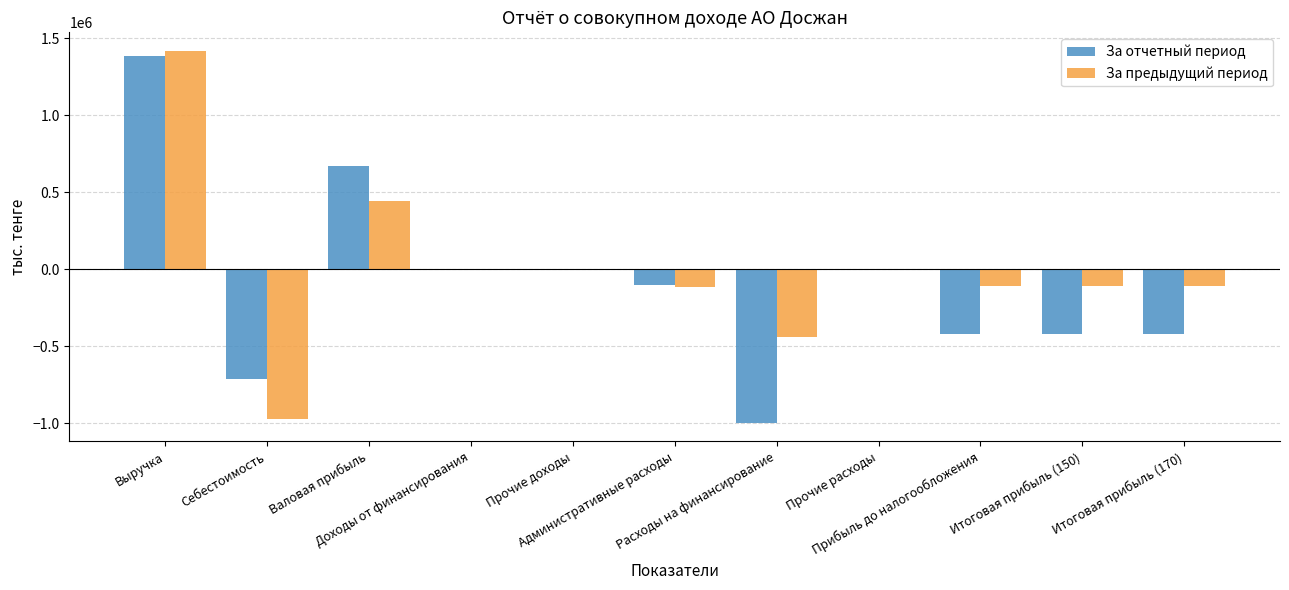

What is the sum of all За отчетный период values?

-1019828